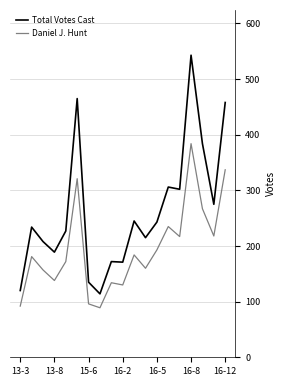

Rank the series by their average value, from highest to lowest.

Total Votes Cast, Daniel J. Hunt